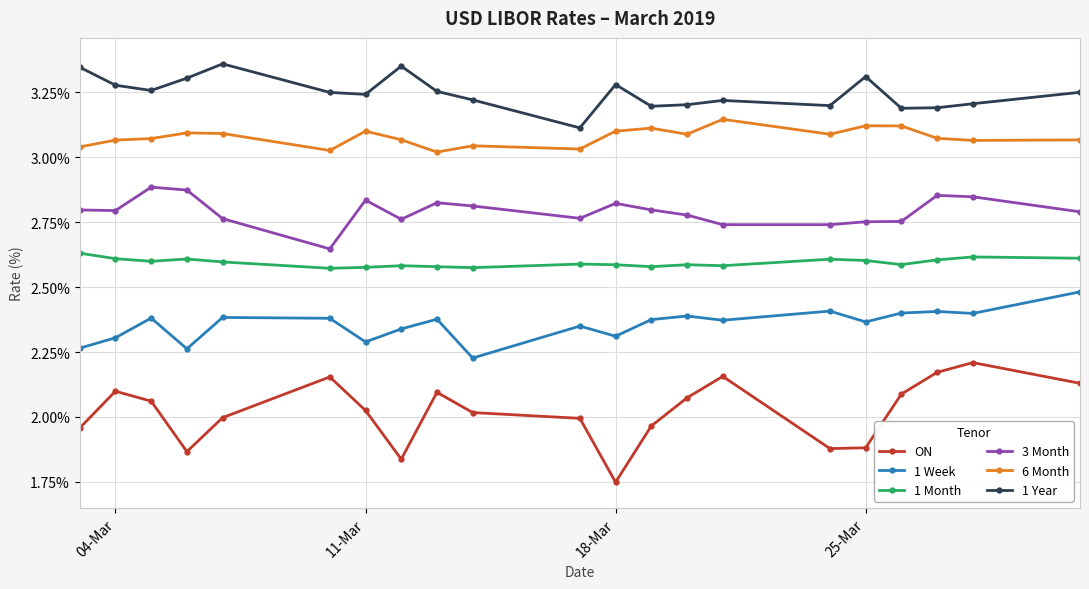

Is this an area chart (filled region under the line)?

No